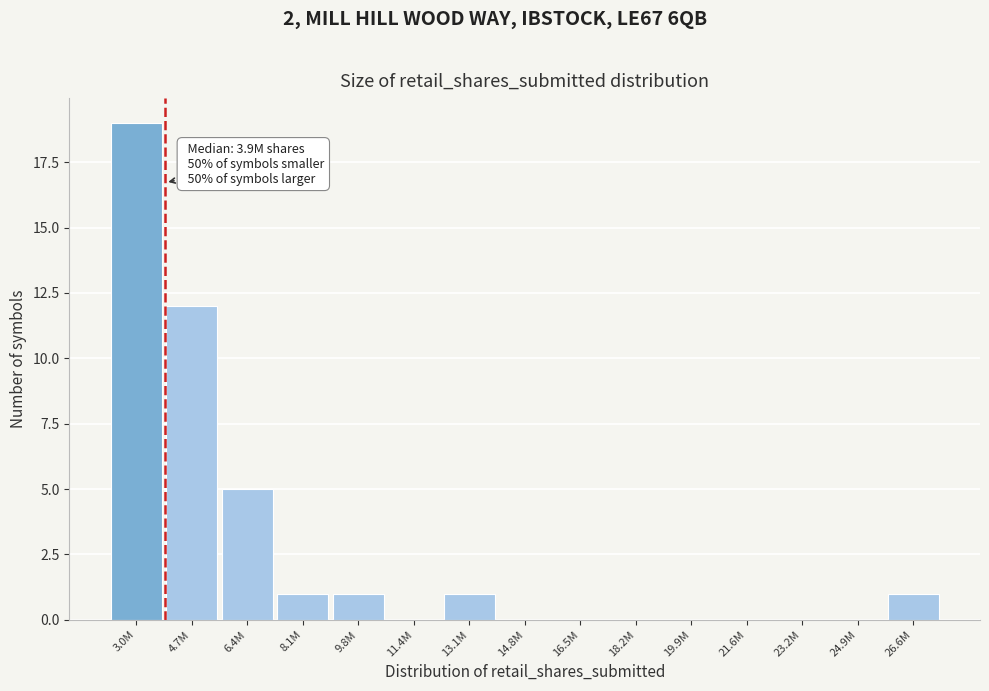

Reading left to right, extract all data points from this chart.

3.0M=19	4.7M=12	6.4M=5	8.1M=1	9.8M=1	11.4M=0	13.1M=1	14.8M=0	16.5M=0	18.2M=0	19.9M=0	21.6M=0	23.2M=0	24.9M=0	26.6M=1